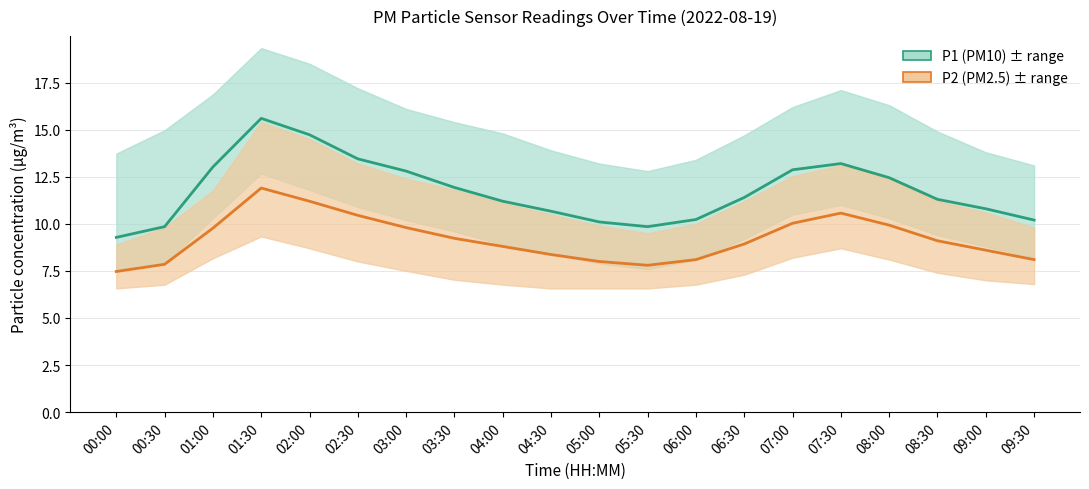

List the labels in order of P1 (PM10) value, smallest first.

00:00, 00:30, 05:30, 05:00, 09:30, 06:00, 04:30, 09:00, 04:00, 08:30, 06:30, 03:30, 08:00, 03:00, 07:00, 01:00, 07:30, 02:30, 02:00, 01:30